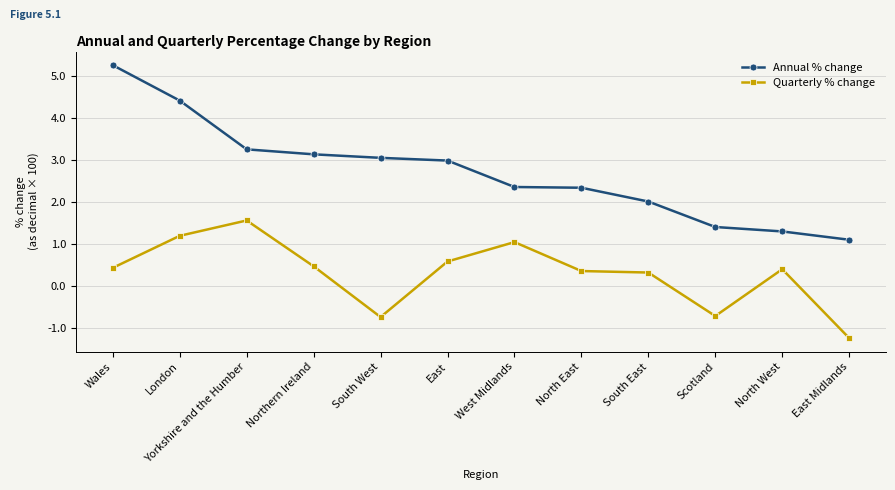

Is the value of Annual % change at West Midlands greater than the value of Quarterly % change at North East?

Yes